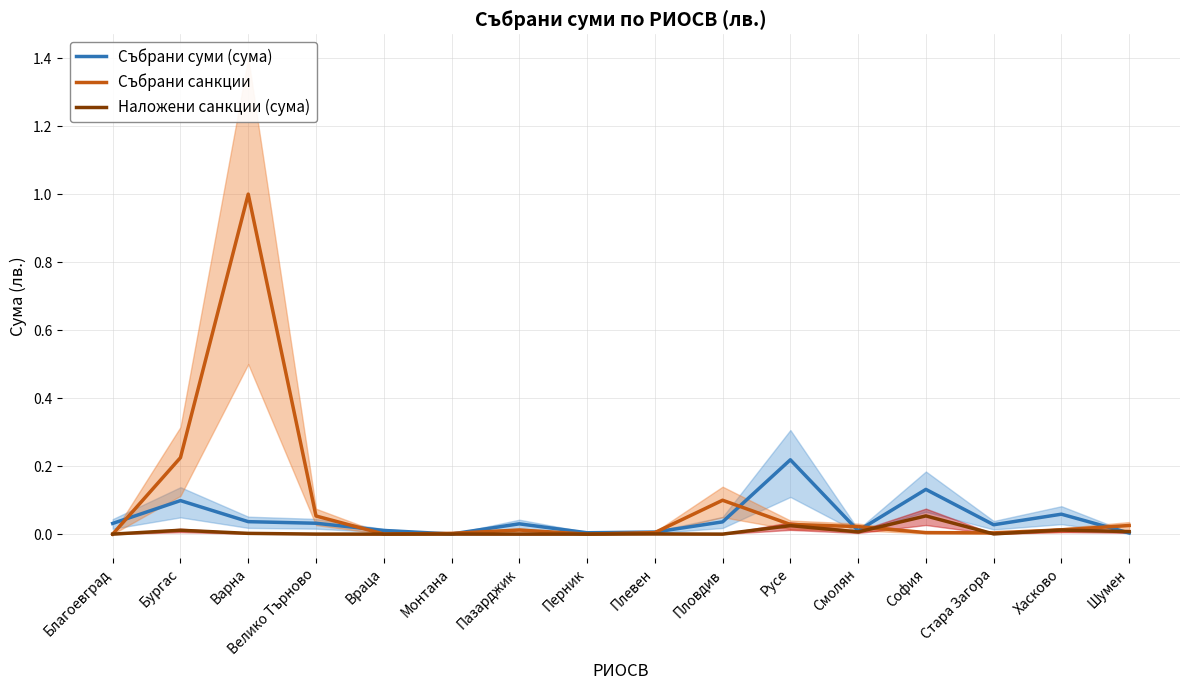

Reading left to right, extract all data points from this chart.

Събрани суми (сума): Благоевград=0.0	Бургас=0.1	Варна=0.0	Велико Търново=0.0	Враца=0.0	Монтана=0.0	Пазарджик=0.0	Перник=0.0	Плевен=0.0	Пловдив=0.0	Русе=0.2	Смолян=0.0	София=0.1	Стара Загора=0.0	Хасково=0.1	Шумен=0.0
Събрани санкции: Благоевград=0.0	Бургас=0.2	Варна=1.0	Велико Търново=0.1	Враца=0.0	Монтана=0.0	Пазарджик=0.0	Перник=0.0	Плевен=0.0	Пловдив=0.1	Русе=0.0	Смолян=0.0	София=0.0	Стара Загора=0.0	Хасково=0.0	Шумен=0.0
Наложени санкции (сума): Благоевград=0.0	Бургас=0.0	Варна=0.0	Велико Търново=0.0	Враца=0.0	Монтана=0.0	Пазарджик=0.0	Перник=0.0	Плевен=0.0	Пловдив=0.0	Русе=0.0	Смолян=0.0	София=0.1	Стара Загора=0.0	Хасково=0.0	Шумен=0.0